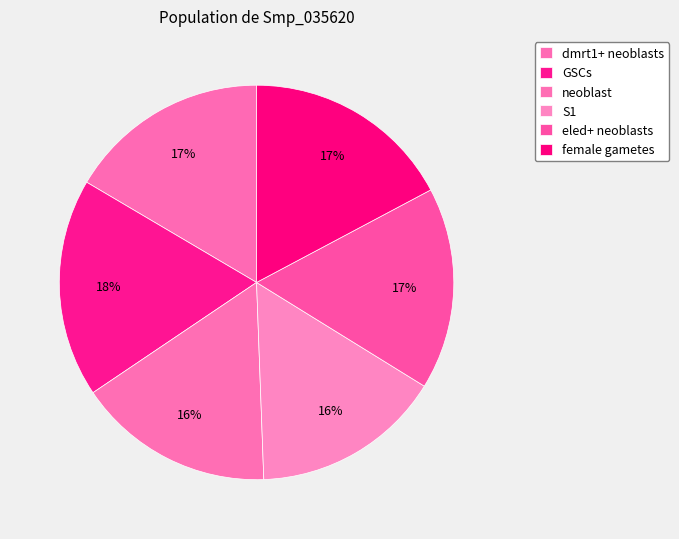

How many segments does this pie chart have?

6